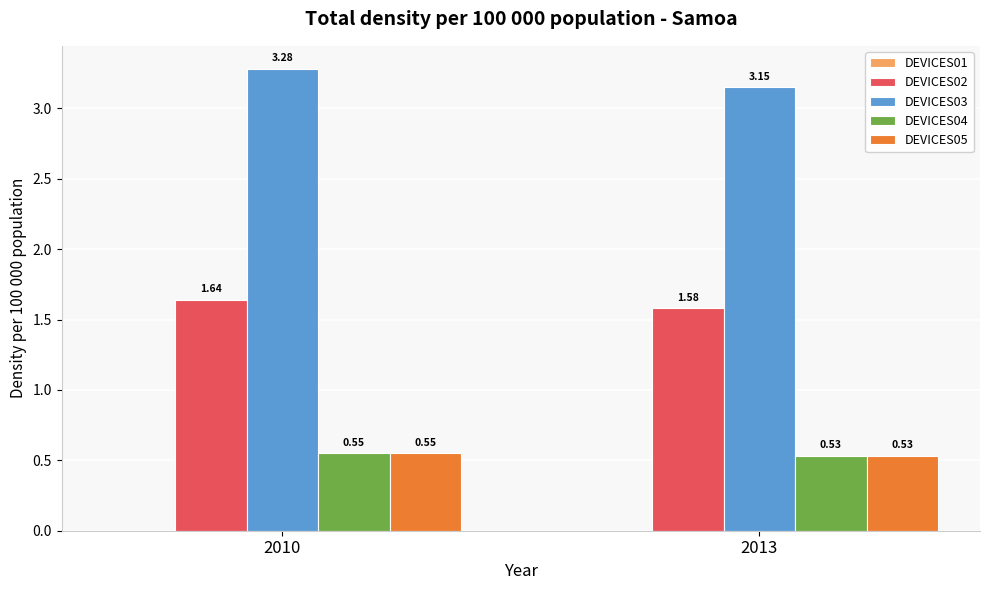

At how many categories does at least one series exceed 1?

2